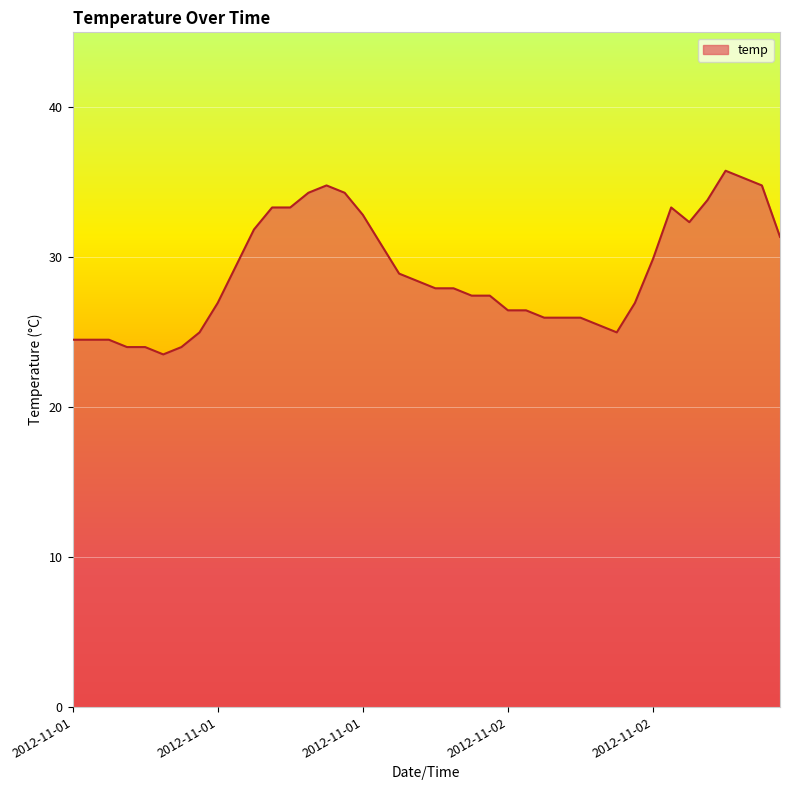

What is the maximum value shown in the chart?

35.8